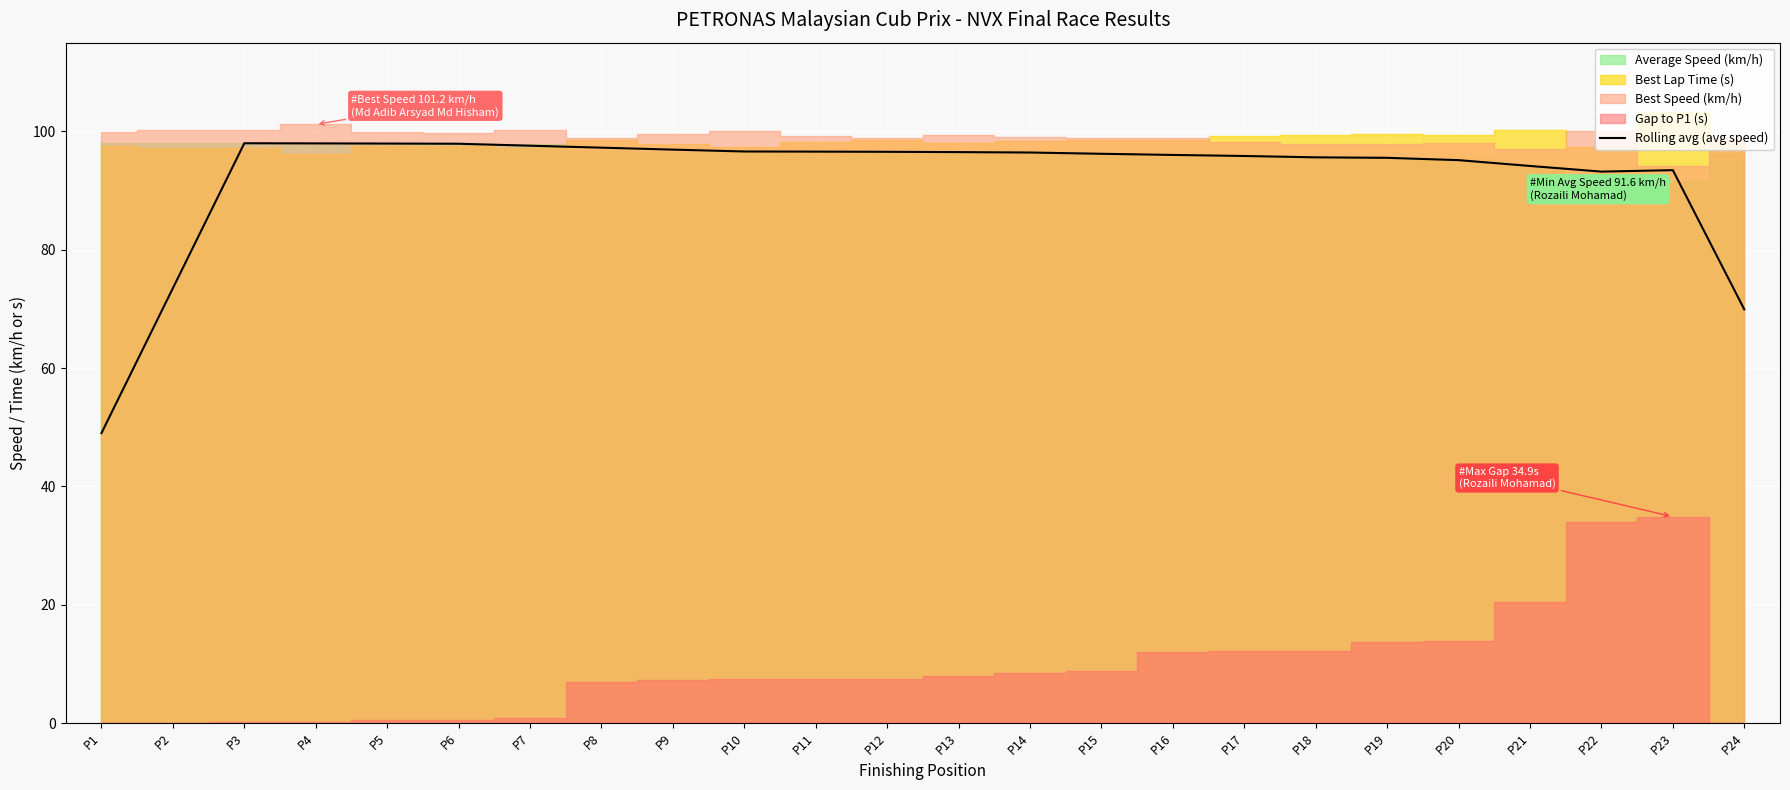

Is it true that the value at P17 is 32.3?

False